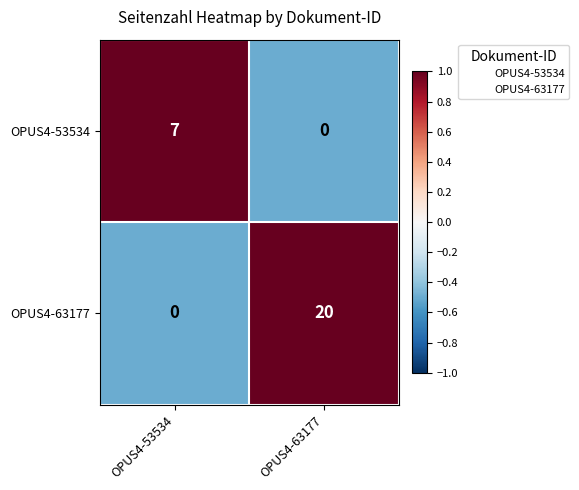

Is it true that OPUS4-63177 equals 0 at OPUS4-53534?

True